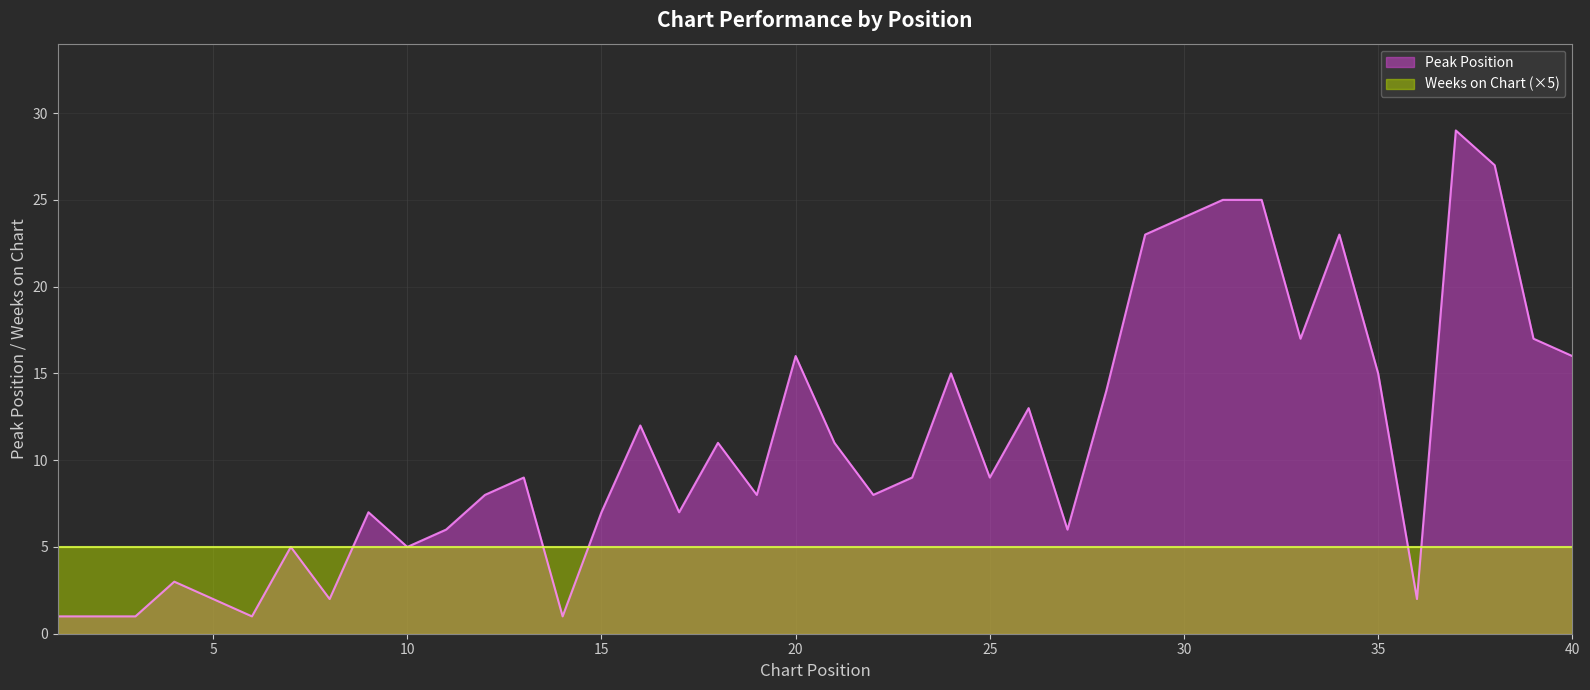

What is the difference between the second highest and minimum values?

26